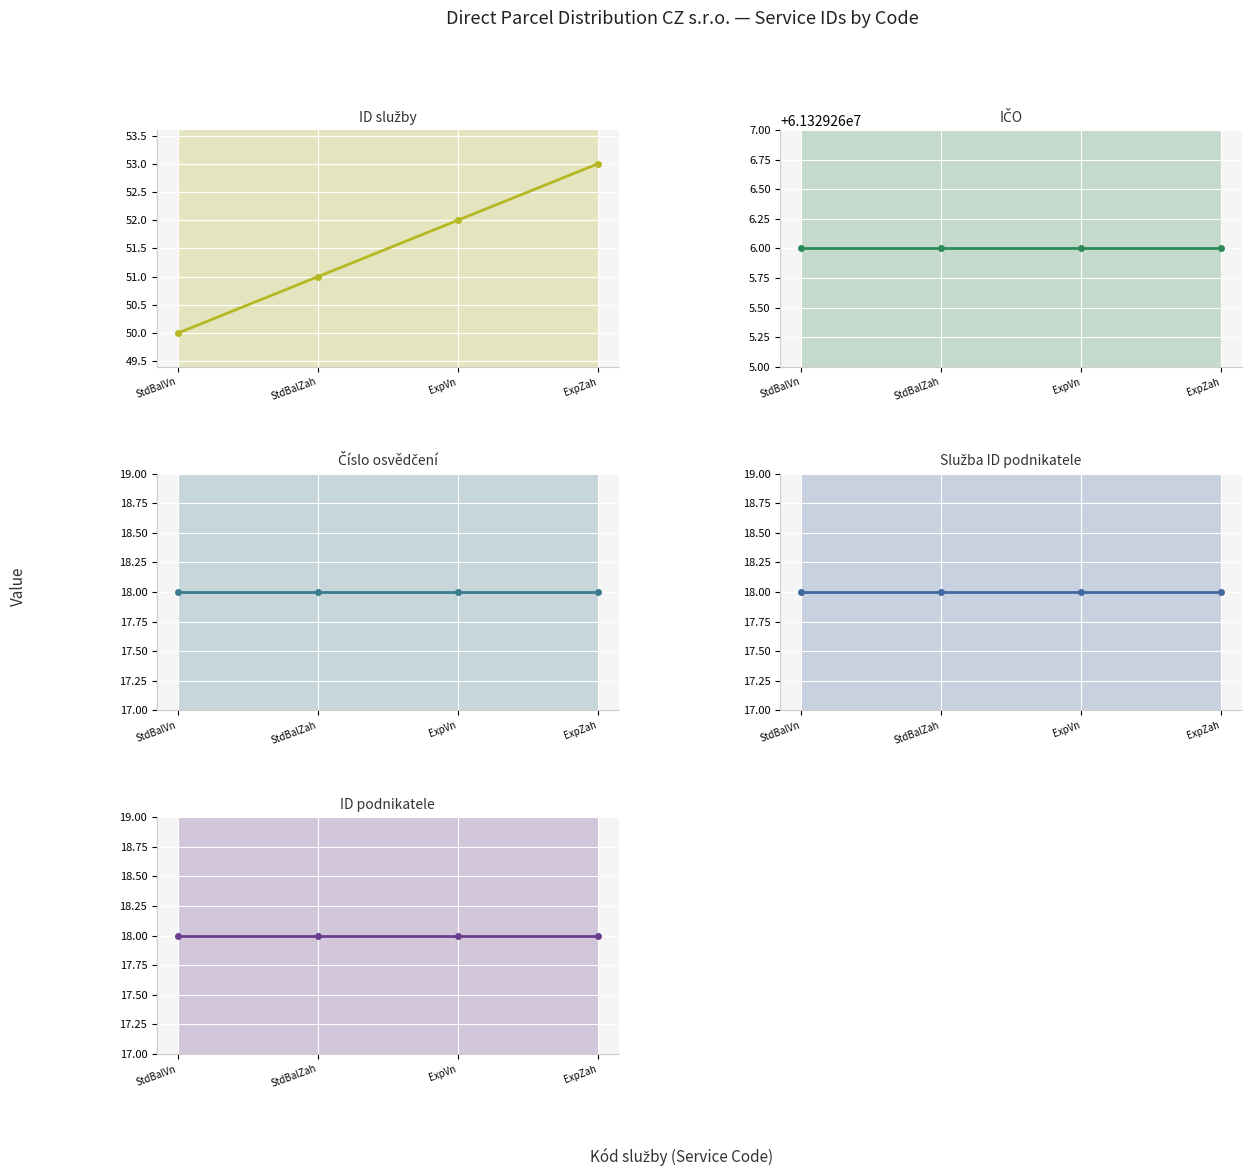

How many values in the ID služby series are below 52?

2